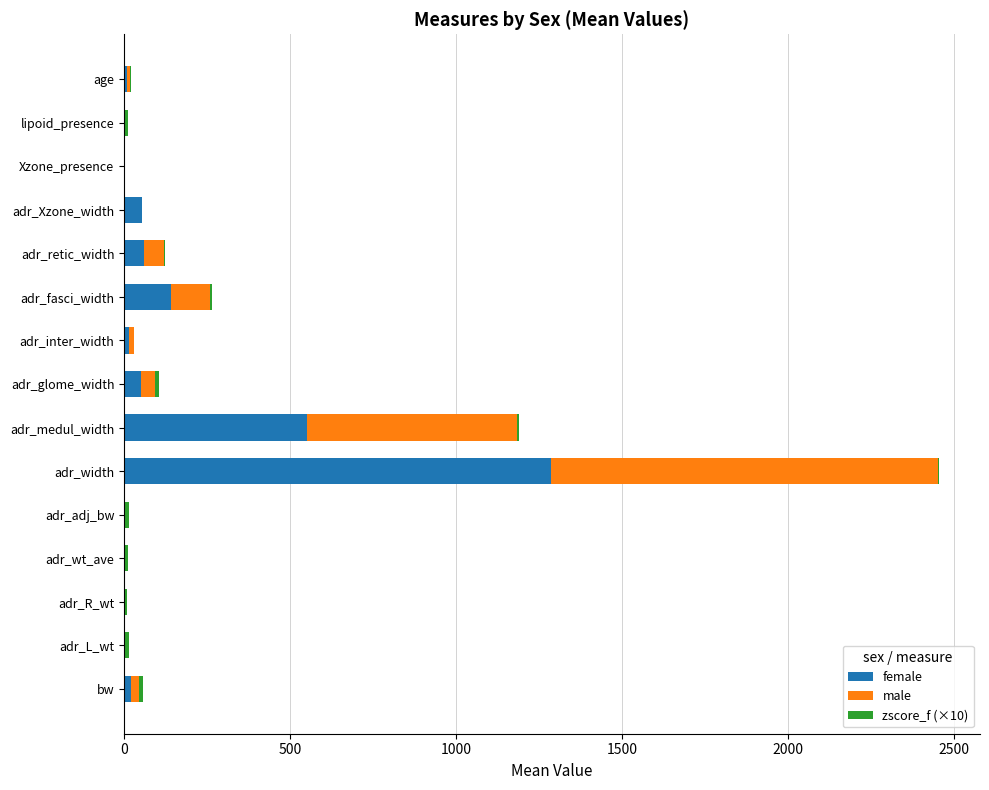

At which category is the sum across all series the highest?

adr_width